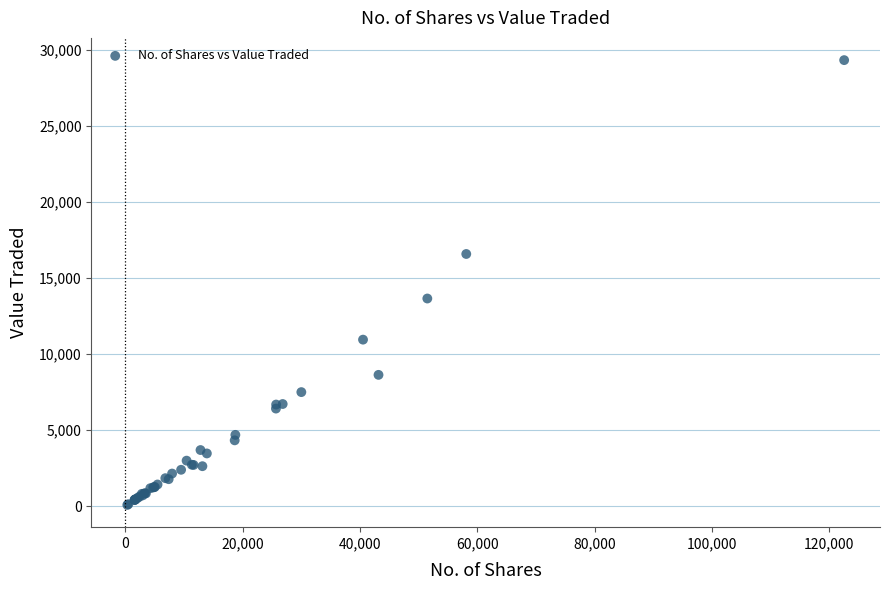

What Y value in the scatter plot is closest to 14706?

13655